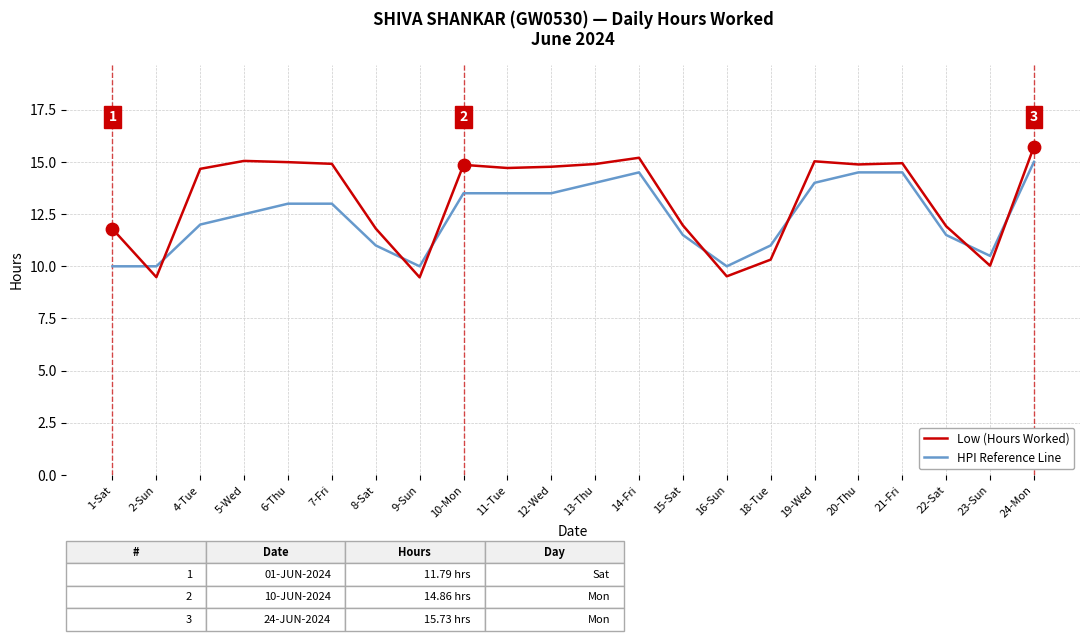

Which series has the largest total across all categories?

Low (Hours Worked)